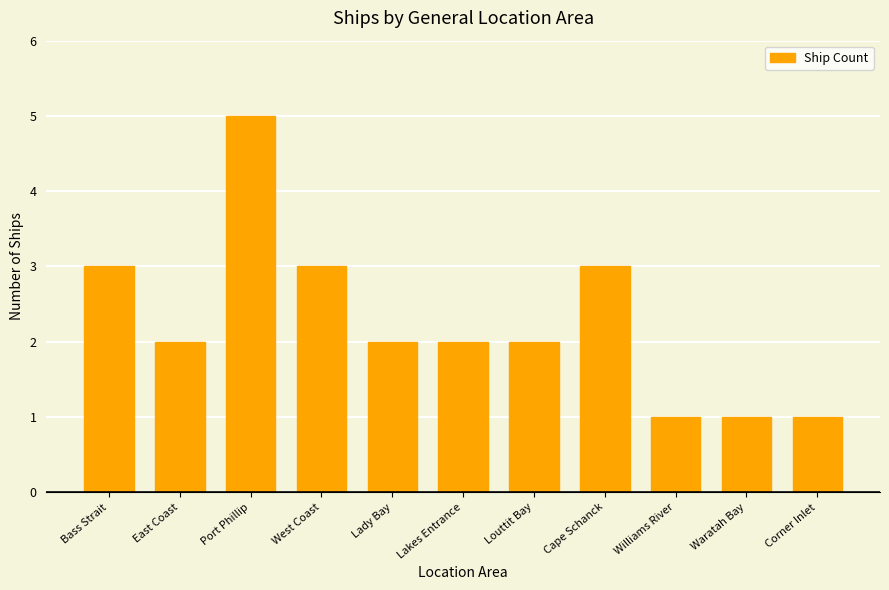

What is the smallest value displayed?

1